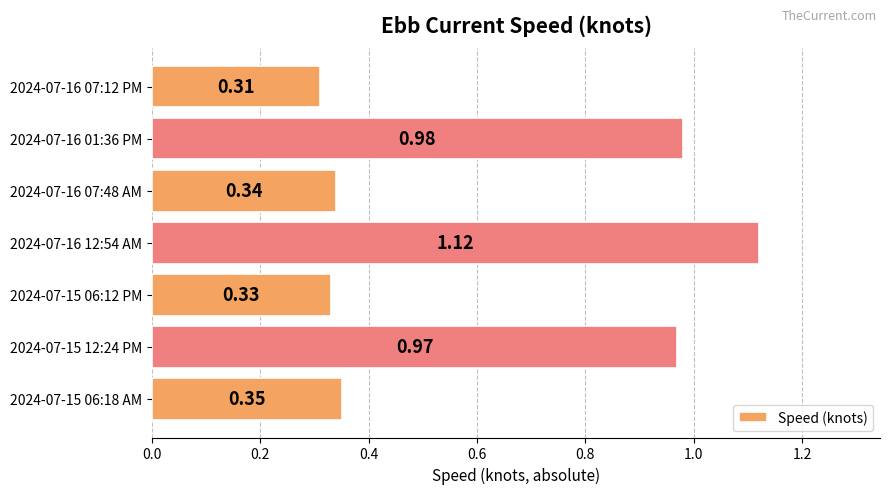

What is the change in value from 2024-07-16 07:48 AM to 2024-07-16 01:36 PM?

+0.6